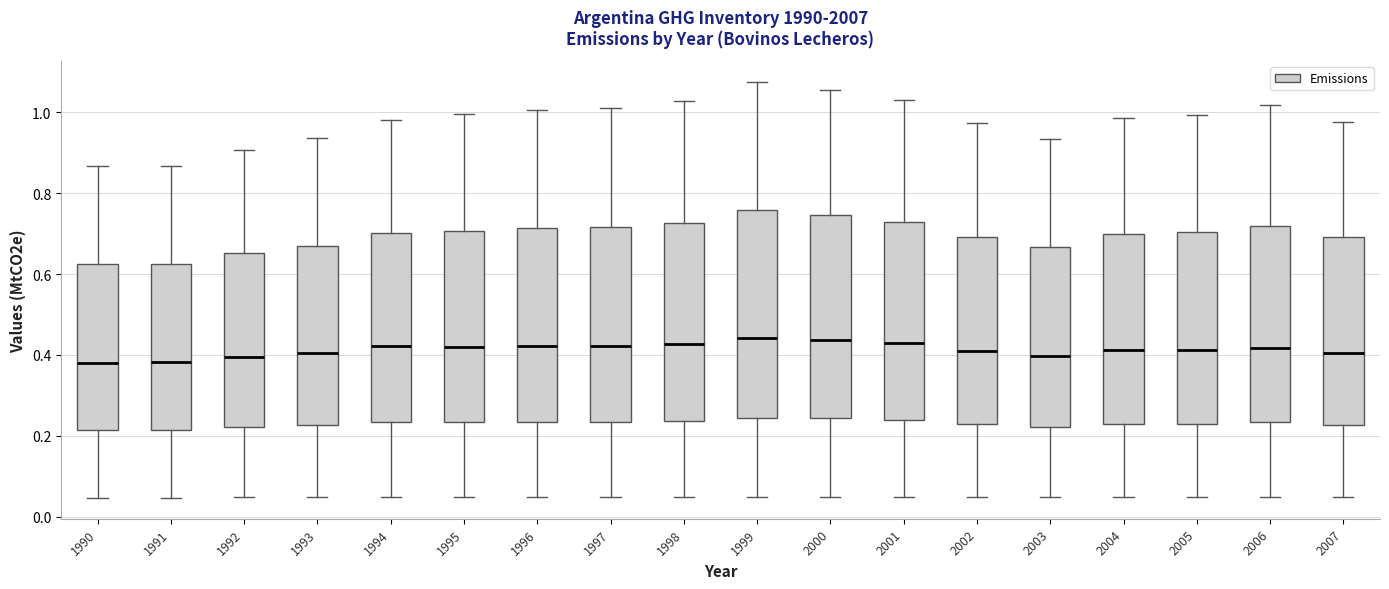

Reading left to right, read every box against the y-axis: the position of its median line, the range the box covers, and the ends of its whiskers. The values are not printed on the chart, so give them approximately, as read against the axis.

1990: median 0.38, box 0.22 to 0.62, whiskers 0.04 to 0.86
1991: median 0.38, box 0.22 to 0.62, whiskers 0.04 to 0.86
1992: median 0.40, box 0.22 to 0.66, whiskers 0.04 to 0.90
1993: median 0.40, box 0.22 to 0.68, whiskers 0.04 to 0.94
1994: median 0.42, box 0.24 to 0.70, whiskers 0.04 to 0.98
1995: median 0.42, box 0.24 to 0.70, whiskers 0.04 to 1.00
1996: median 0.42, box 0.24 to 0.72, whiskers 0.04 to 1.00
1997: median 0.42, box 0.24 to 0.72, whiskers 0.04 to 1.02
1998: median 0.42, box 0.24 to 0.72, whiskers 0.04 to 1.02
1999: median 0.44, box 0.24 to 0.76, whiskers 0.04 to 1.08
2000: median 0.44, box 0.24 to 0.74, whiskers 0.04 to 1.06
2001: median 0.42, box 0.24 to 0.72, whiskers 0.04 to 1.04
2002: median 0.40, box 0.22 to 0.70, whiskers 0.04 to 0.98
2003: median 0.40, box 0.22 to 0.66, whiskers 0.04 to 0.94
2004: median 0.42, box 0.22 to 0.70, whiskers 0.04 to 0.98
2005: median 0.42, box 0.24 to 0.70, whiskers 0.04 to 1.00
2006: median 0.42, box 0.24 to 0.72, whiskers 0.04 to 1.02
2007: median 0.40, box 0.22 to 0.70, whiskers 0.04 to 0.98